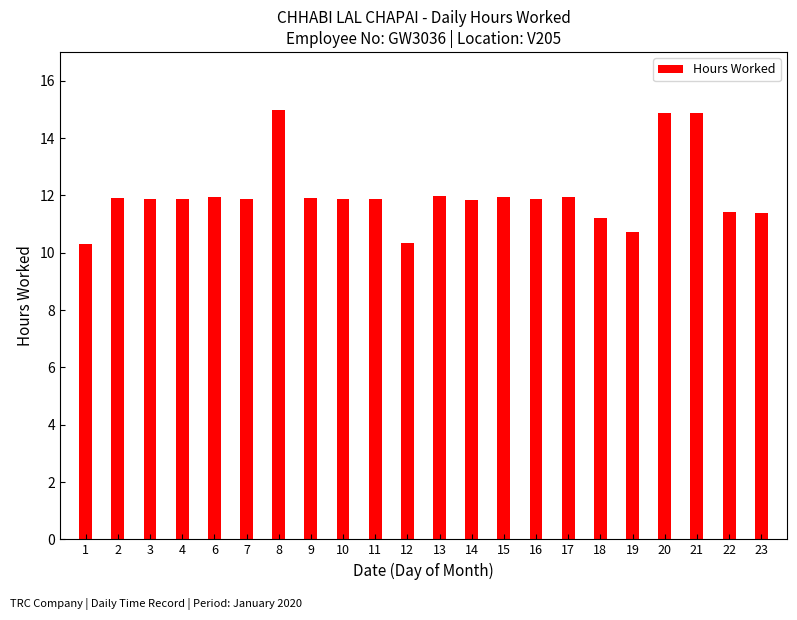

The value at 3 is 11.9. True or false?

True